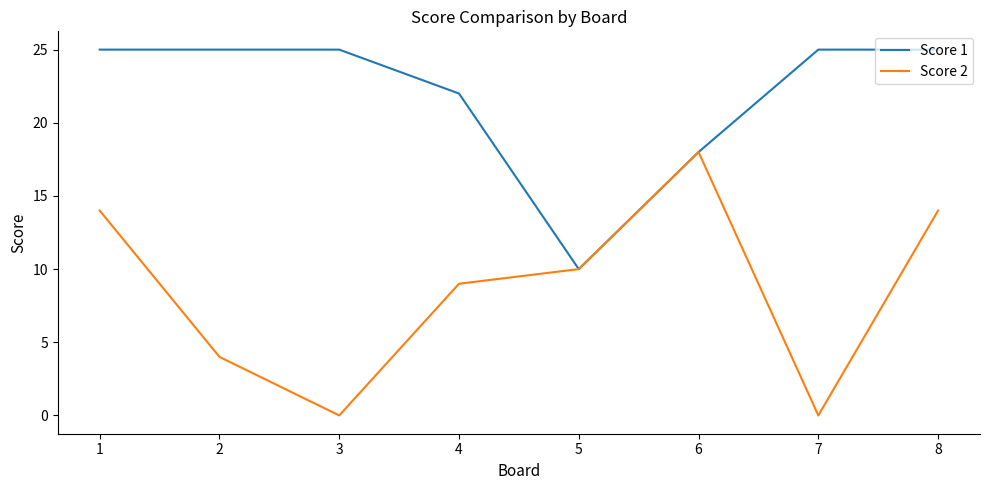

How many lines are shown in the chart?

2